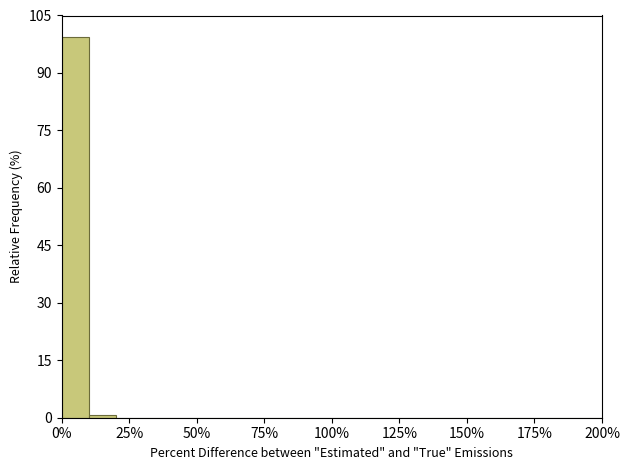

Around what value on the x-axis is the tallest bar? Give the approximate position of its centre, as read against the axis.

5